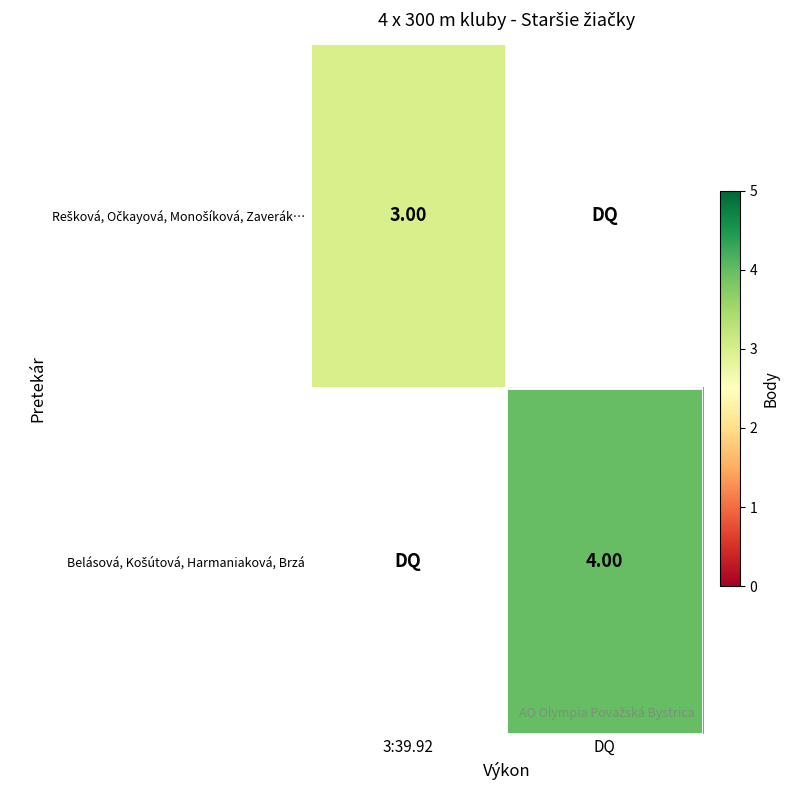

What is the average value of the Belásová, Košútová, Harmaniaková, Brzá series?

2